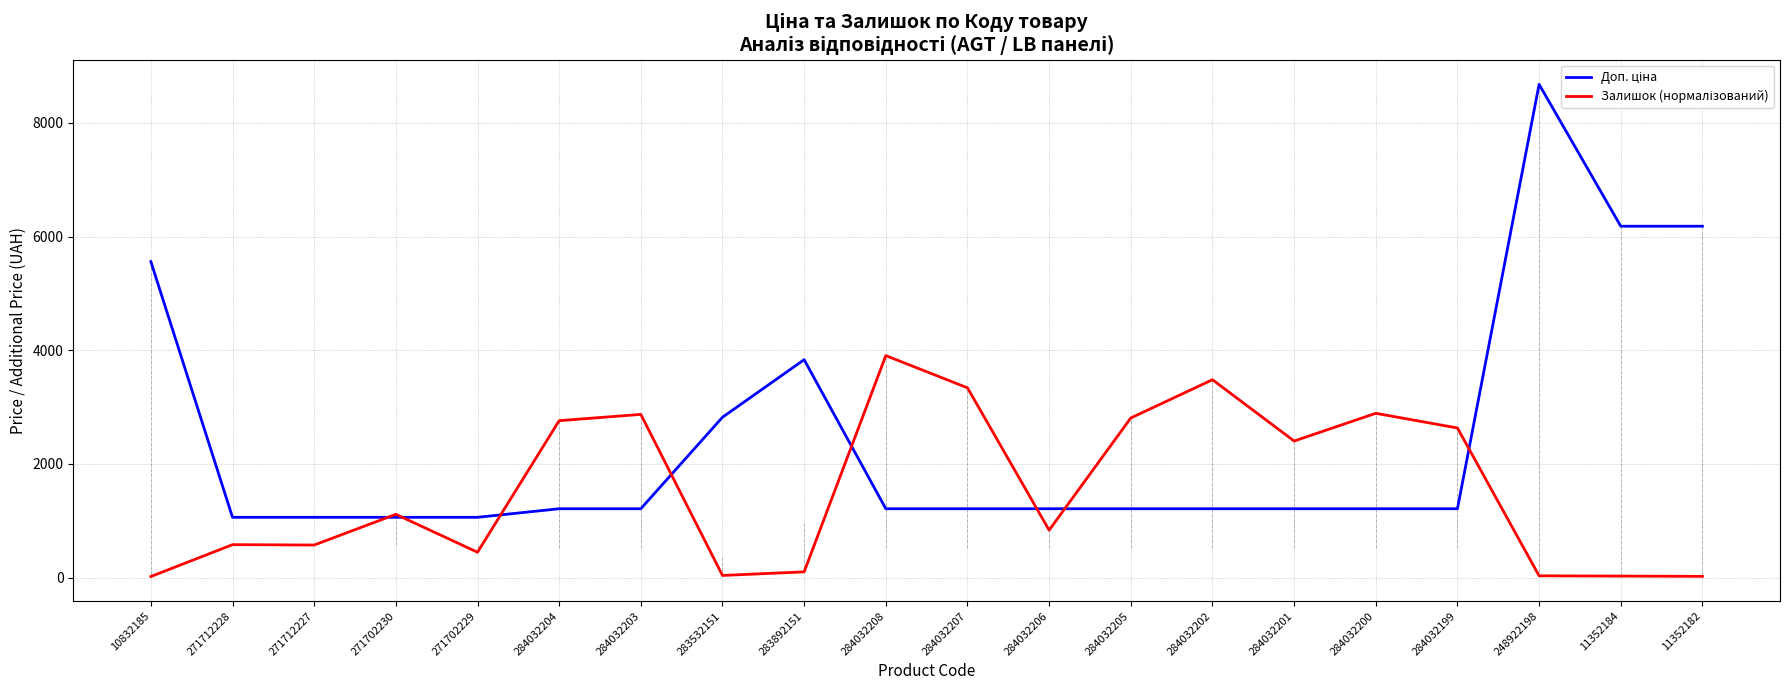

Which category has the highest value across all series?

248922198